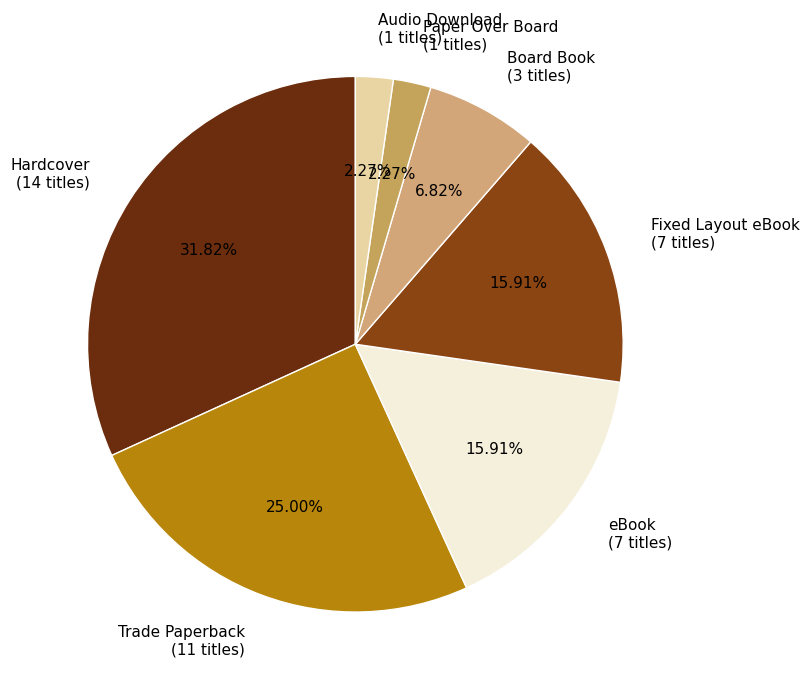

Combined, do Audio Download (1 titles) and eBook (7 titles) account for over 50%?

No